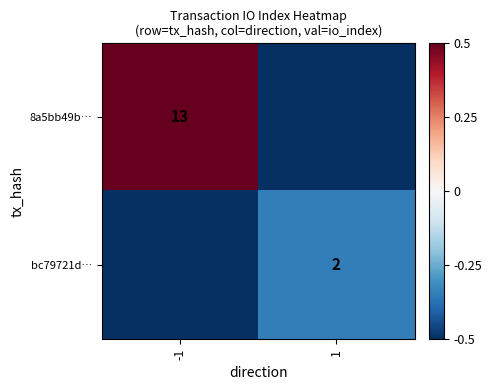

The 8a5bb49b… series shows 0.7 at -1. True or false?

False